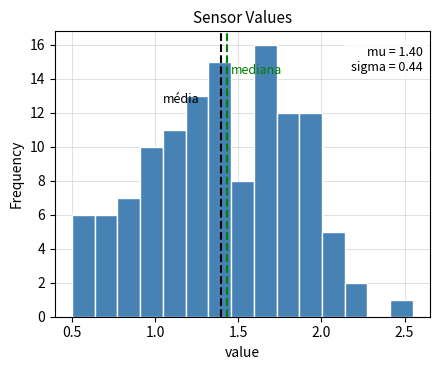

Read against the x-axis, roughly where is the centre of the tallest bar?

1.65